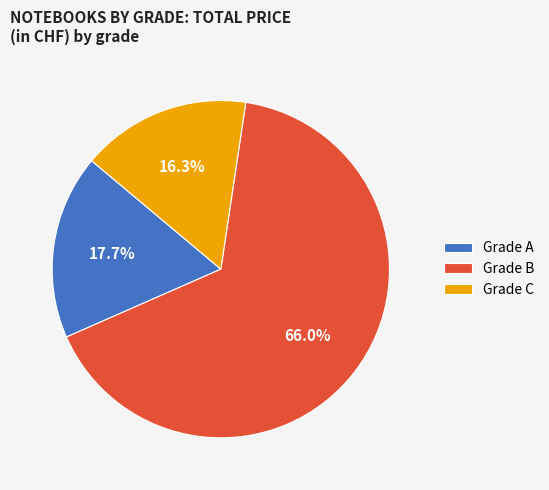

Does any single category account for the majority?

Yes